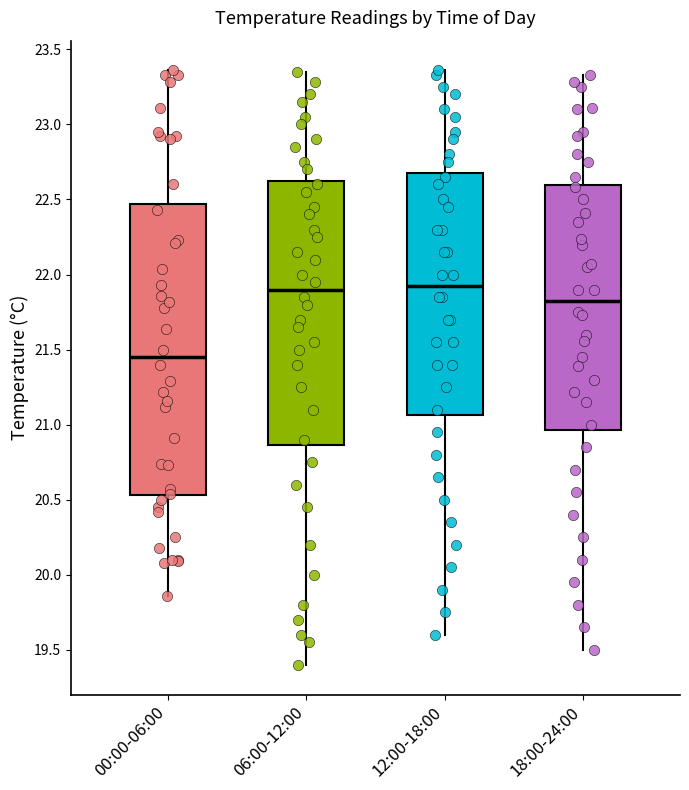

Where does the median line of the box for 18:00-24:00 sit on the y-axis? The values are not printed on the chart, so give them approximately, as read against the axis.

21.85